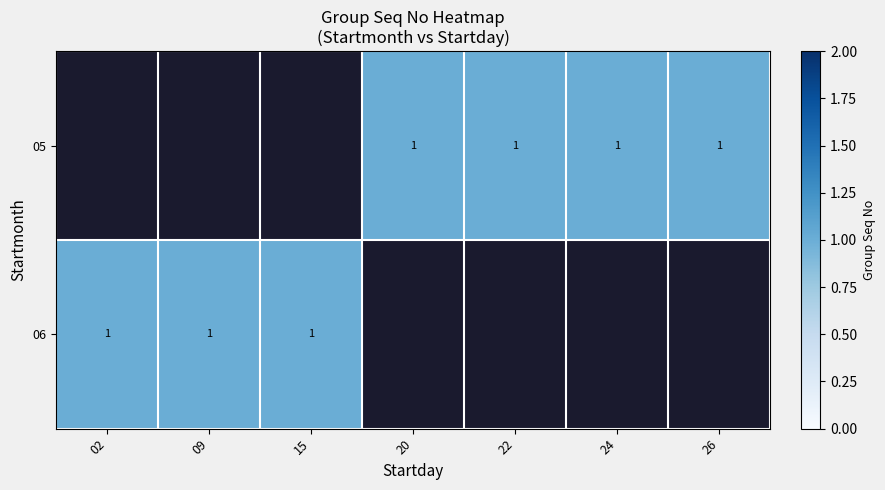

At which category does the chart reach its minimum across all series?

20